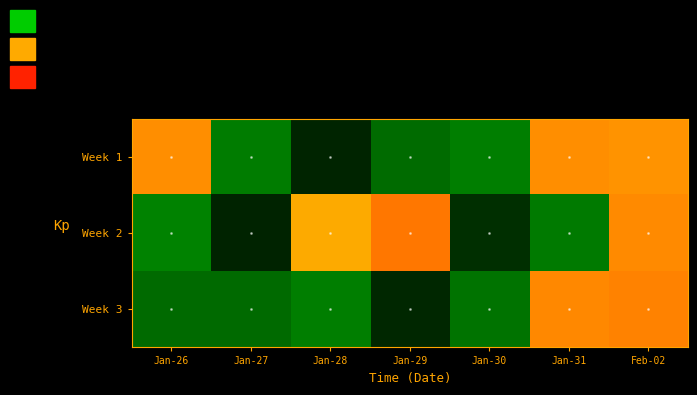

What is the difference between the highest and lowest values at Jan-30?

1.5